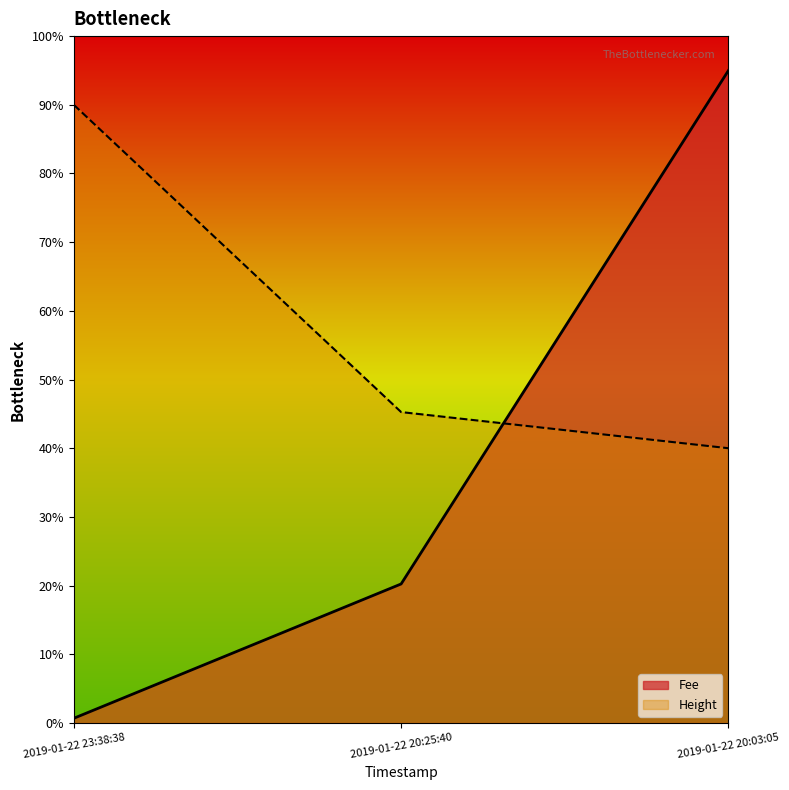

Rank the series at 2019-01-22 23:38:38 from highest to lowest value.

Height, Fee